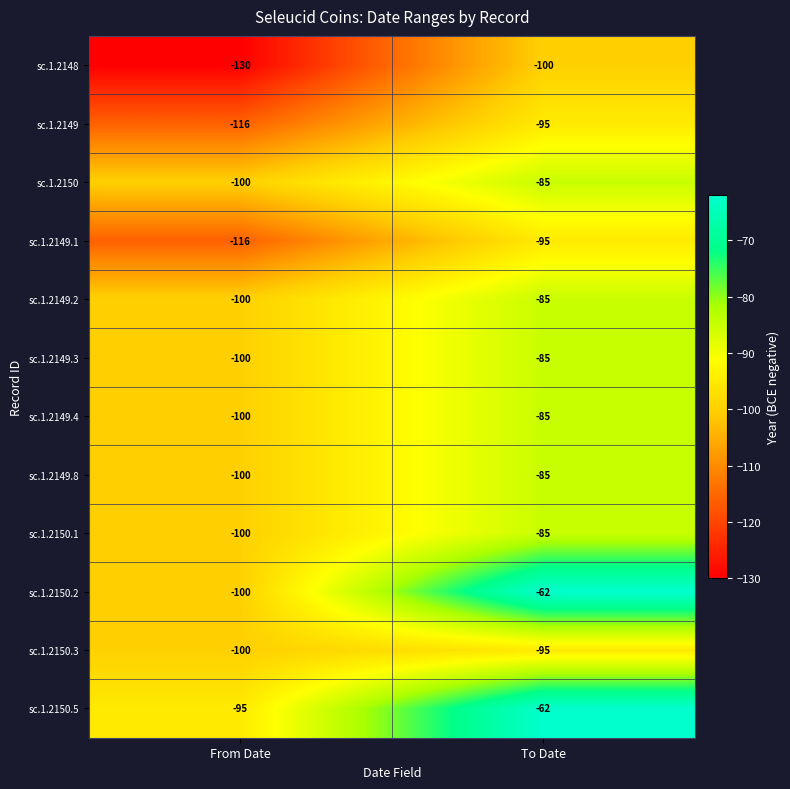

Is the value of sc.1.2149.1 at From Date greater than the value of sc.1.2149.3 at To Date?

No